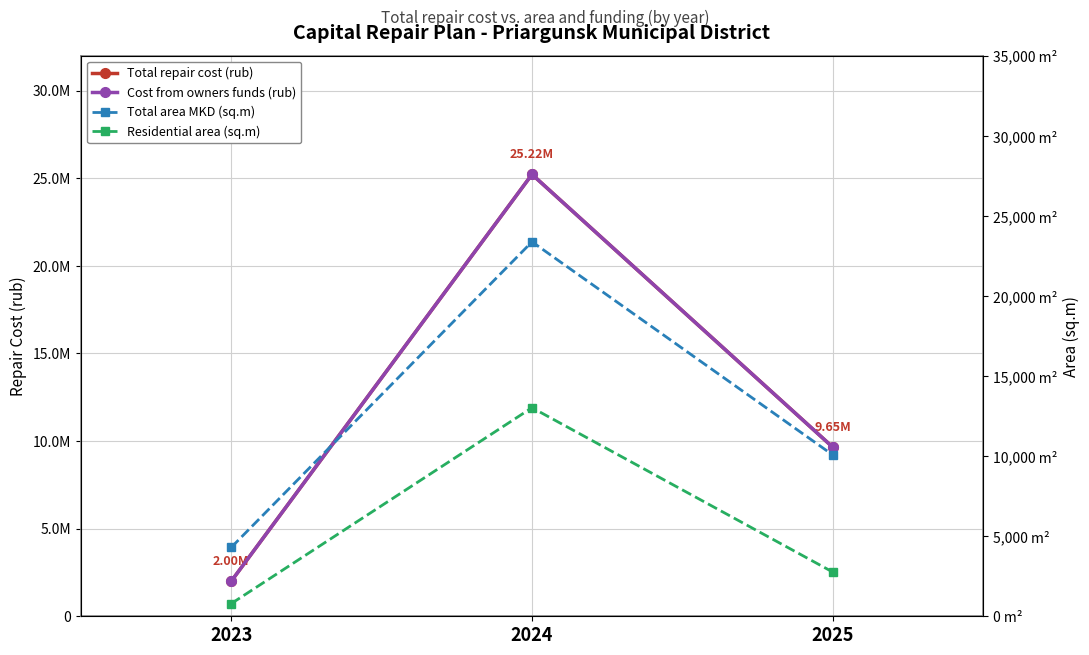

How many data points in Total repair cost (rub) are above 9653009?

2